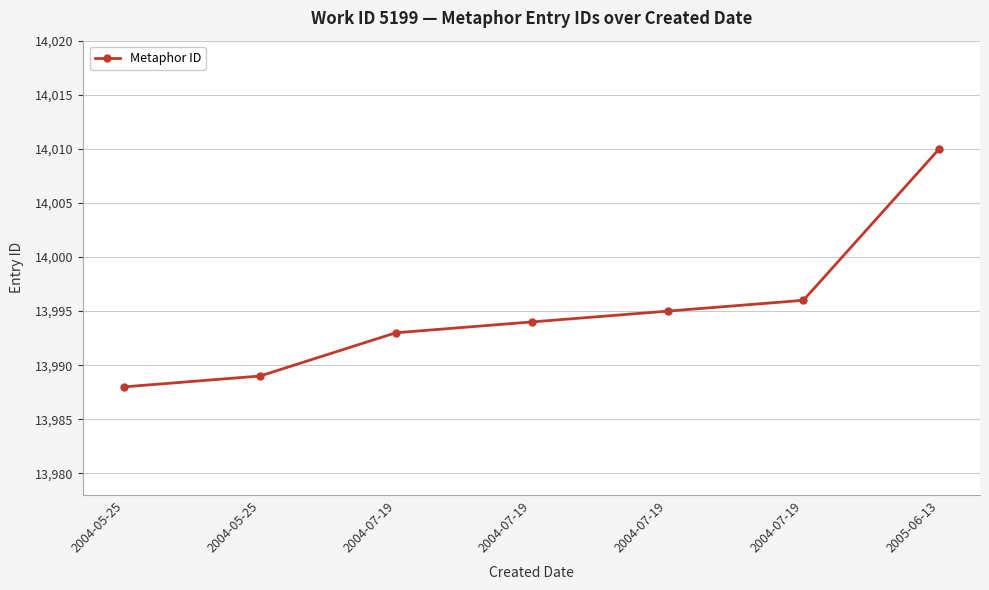

Rank the categories by value from lowest to highest.

2004-05-25, 2004-05-25, 2004-07-19, 2004-07-19, 2004-07-19, 2004-07-19, 2005-06-13